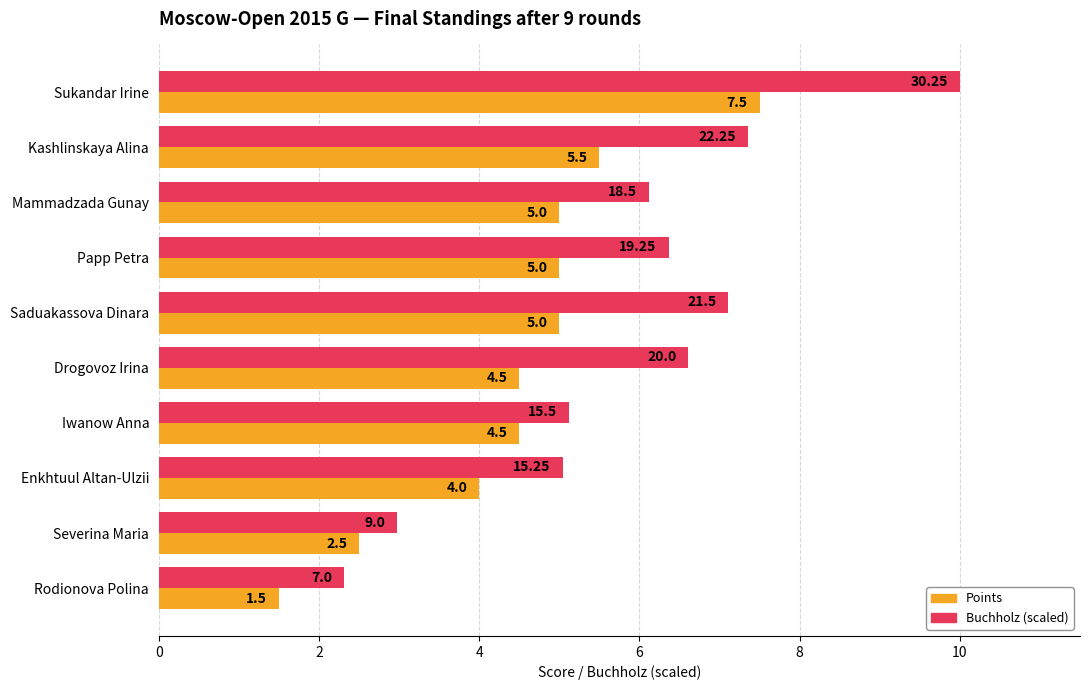

Between Mammadzada Gunay and Drogovoz Irina, which series saw the biggest shift?

Points